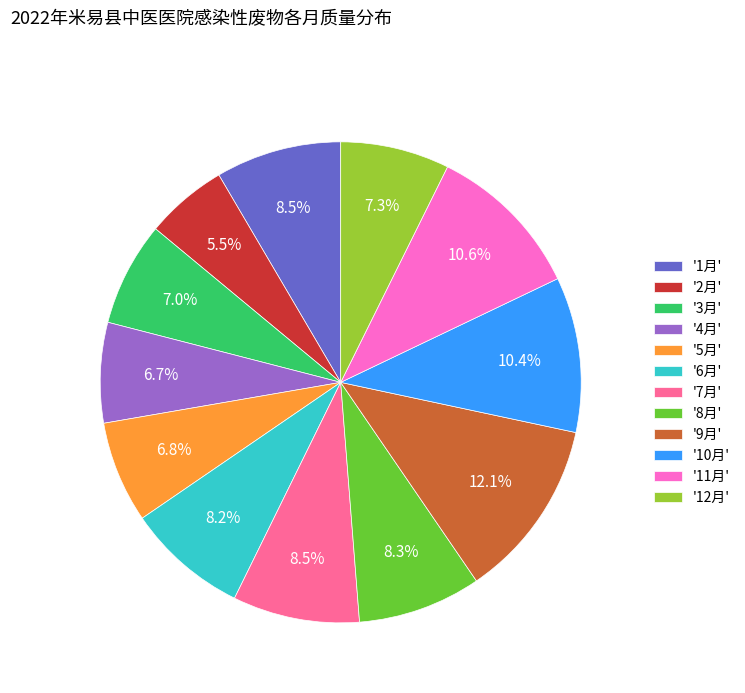

Which has a higher value, '11月' or '6月'?

'11月'